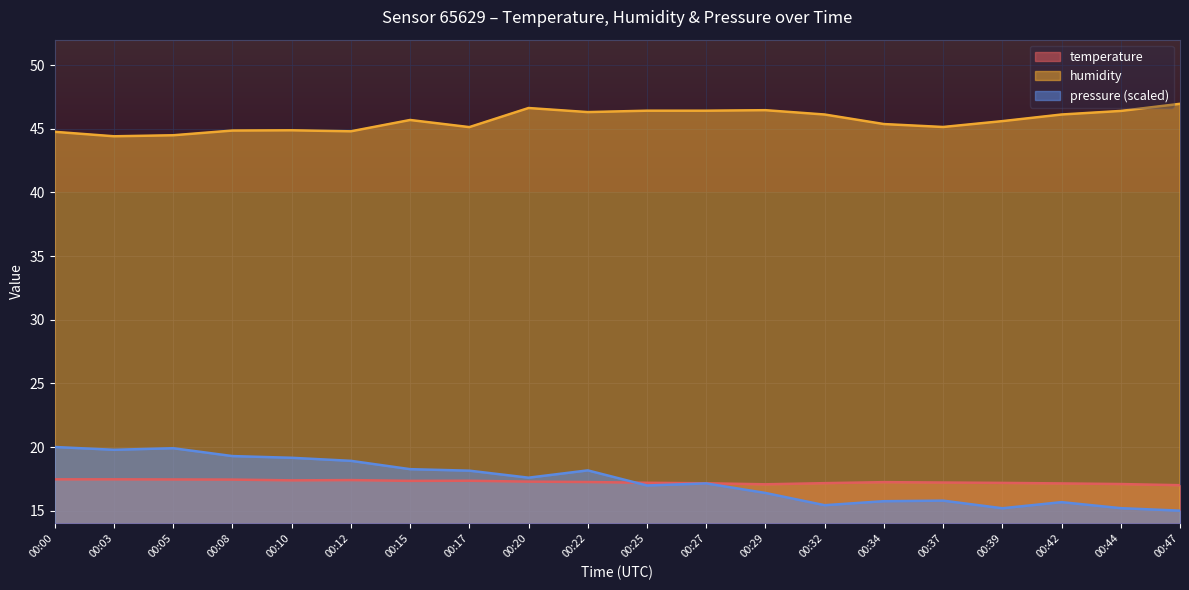

True or false: humidity and pressure_norm cross at least once.

False